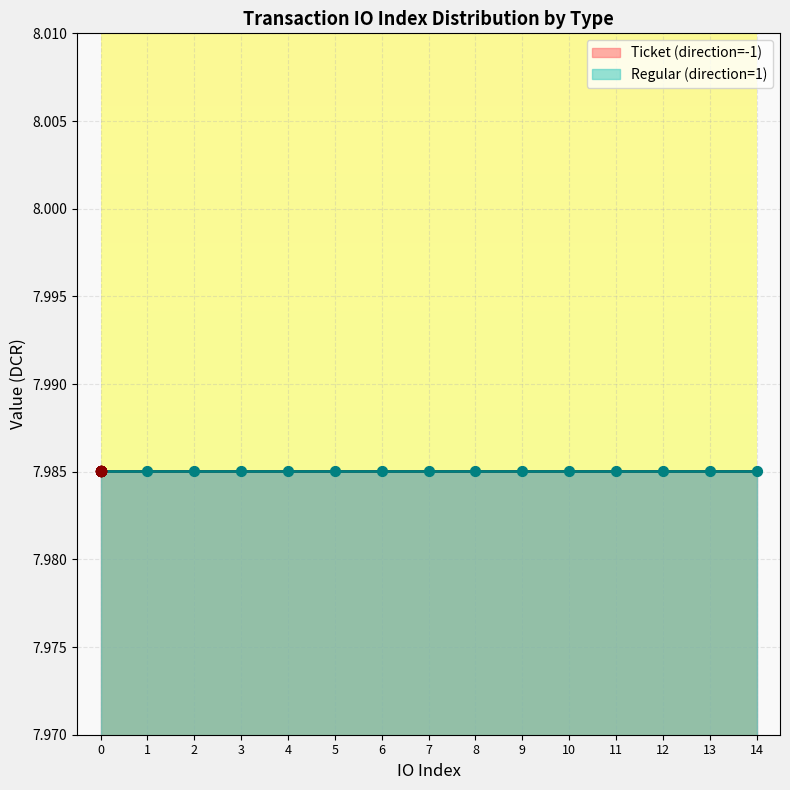

Which series has the widest spread of Y values?

Regular (direction=1)